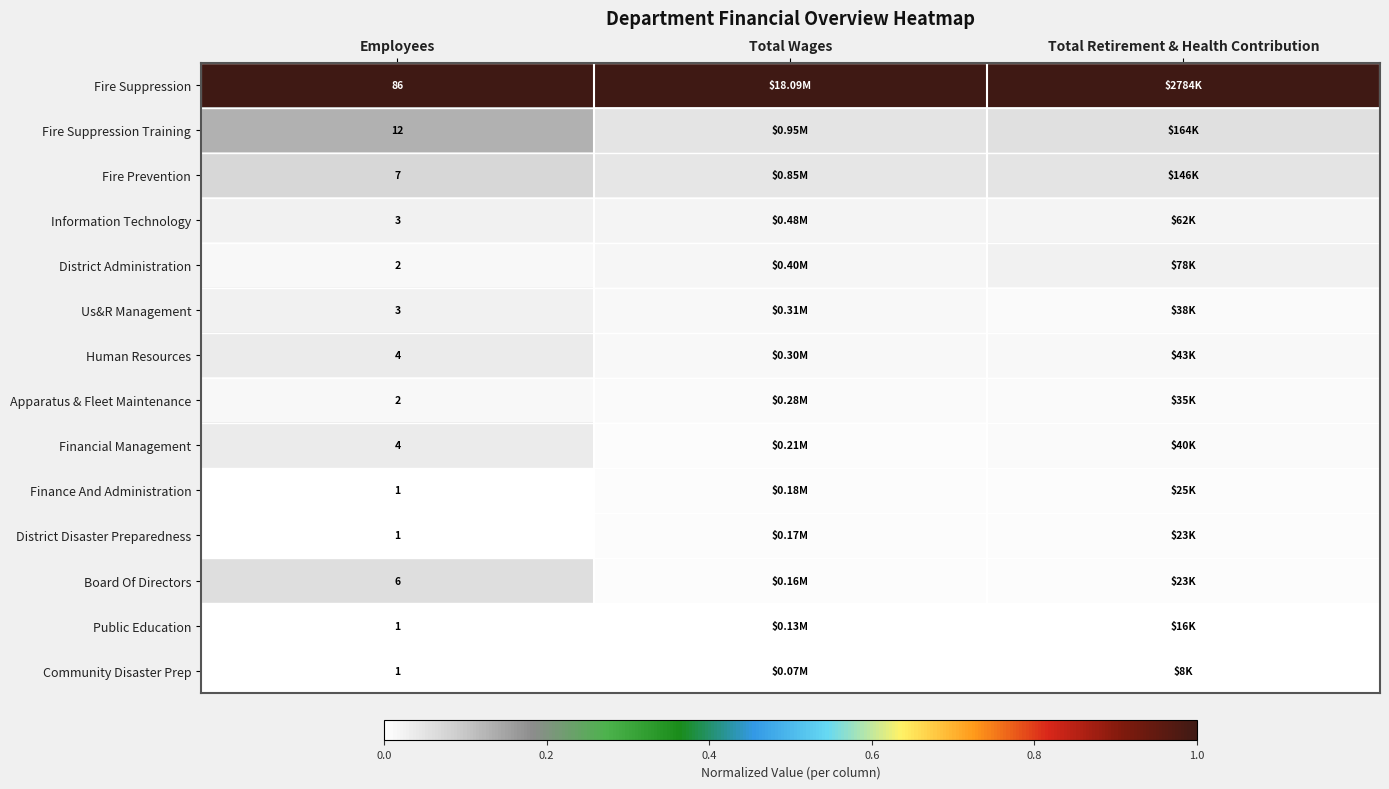

True or false: Information Technology has a value of 0.0 at Total Wages.

False